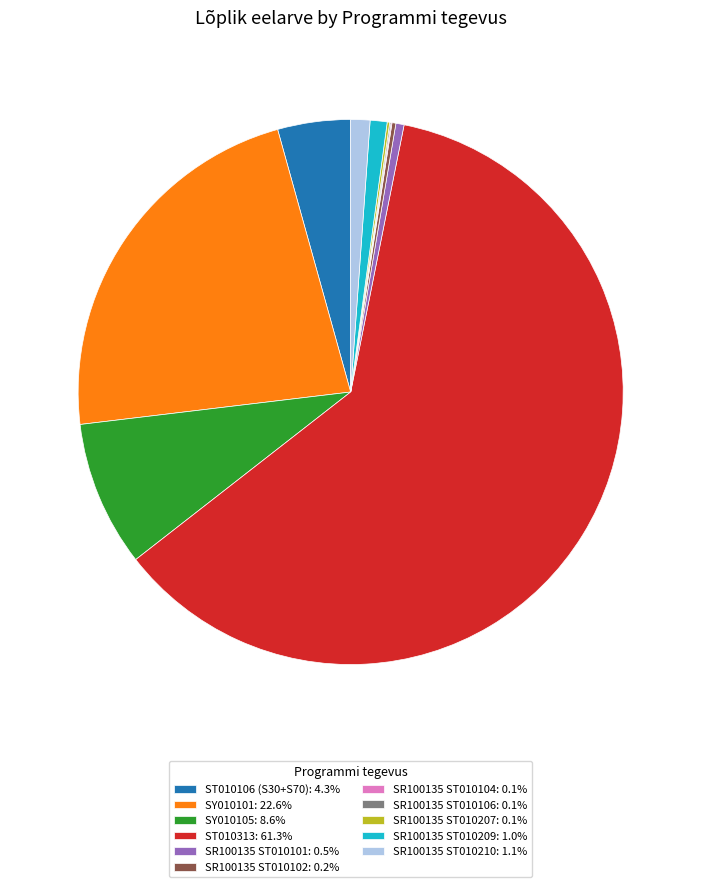

Does ST010106 (S30+S70): 4.3% represent more than half of the total?

No